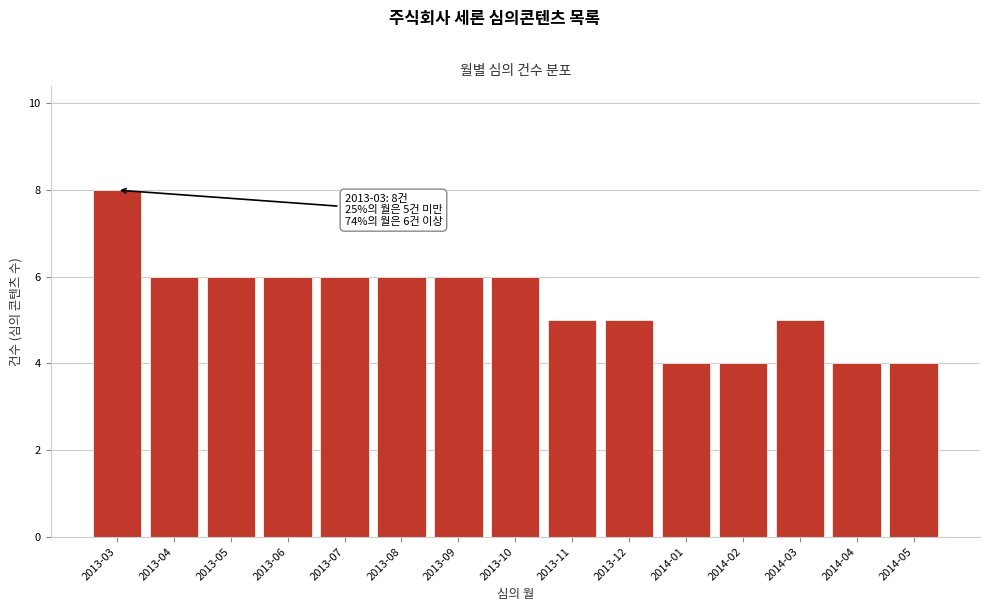

Reading left to right, what are all the values shown in this chart?

2013-03=8	2013-04=6	2013-05=6	2013-06=6	2013-07=6	2013-08=6	2013-09=6	2013-10=6	2013-11=5	2013-12=5	2014-01=4	2014-02=4	2014-03=5	2014-04=4	2014-05=4